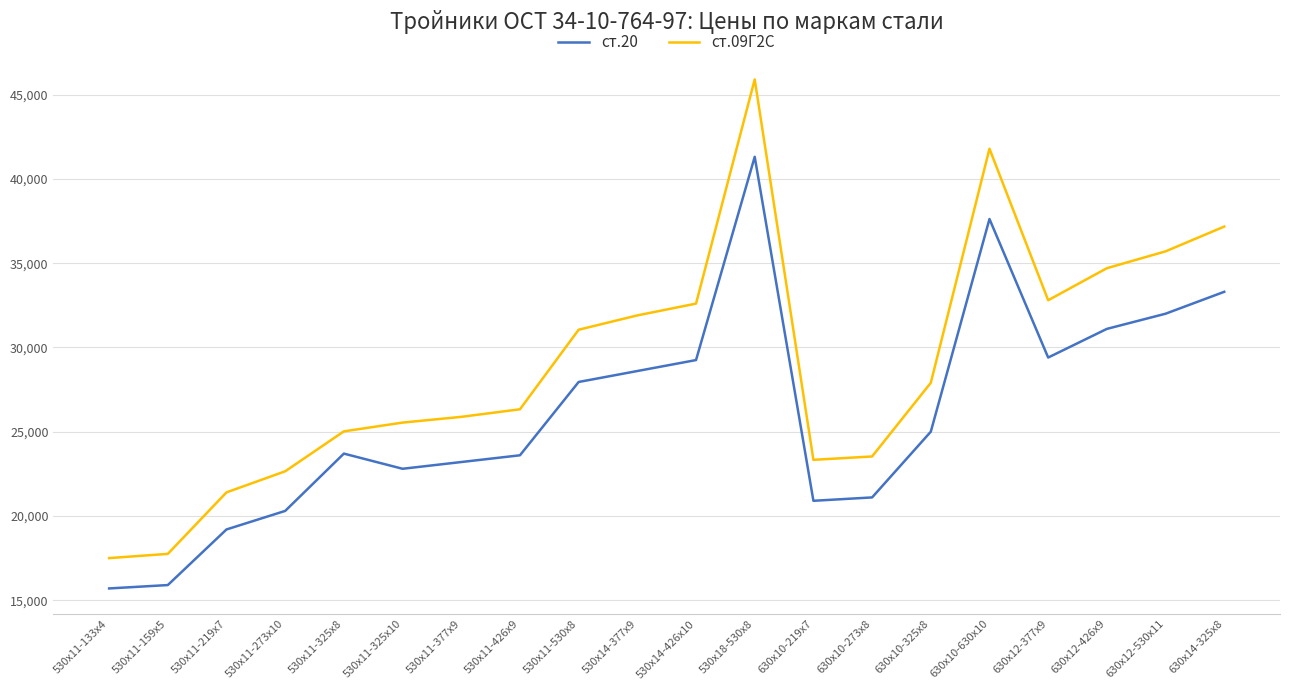

What is the sum of all ст.20 values?

521930